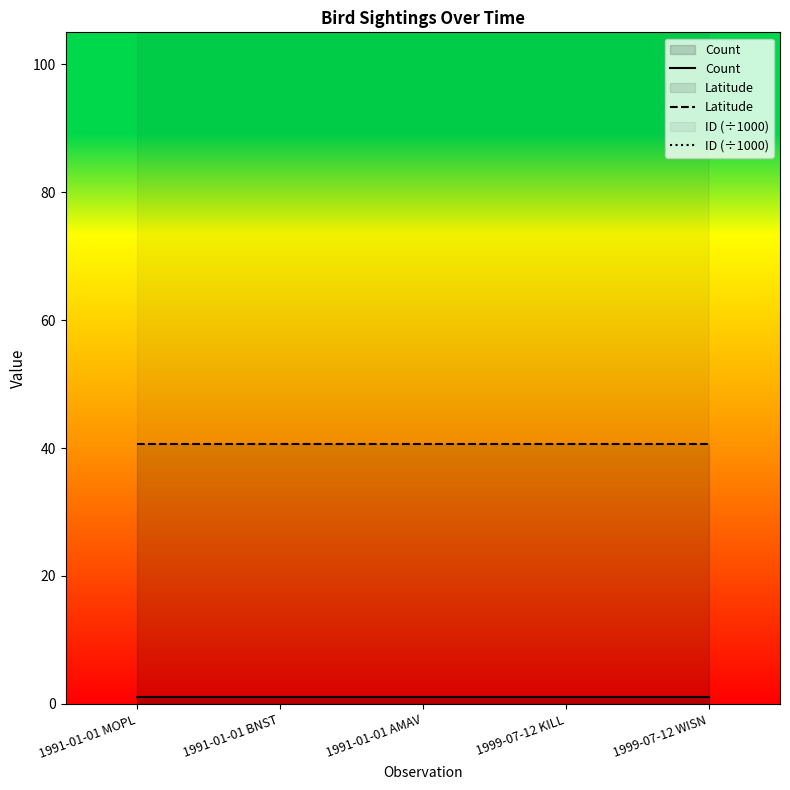

Between 1991-01-01 BNST and 1991-01-01 AMAV, which is larger?

1991-01-01 BNST